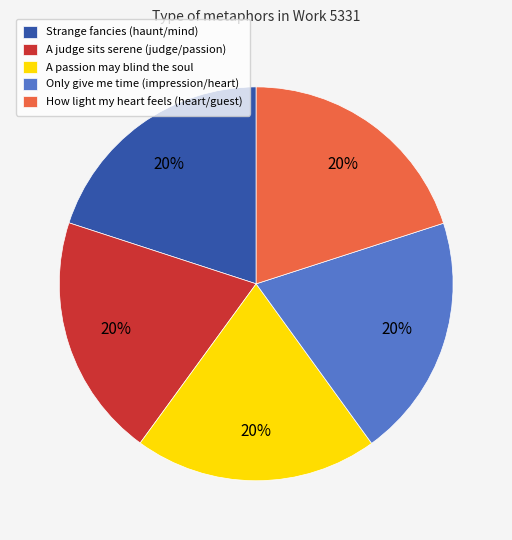

Does A passion may blind the soul account for over 50% of the chart?

No